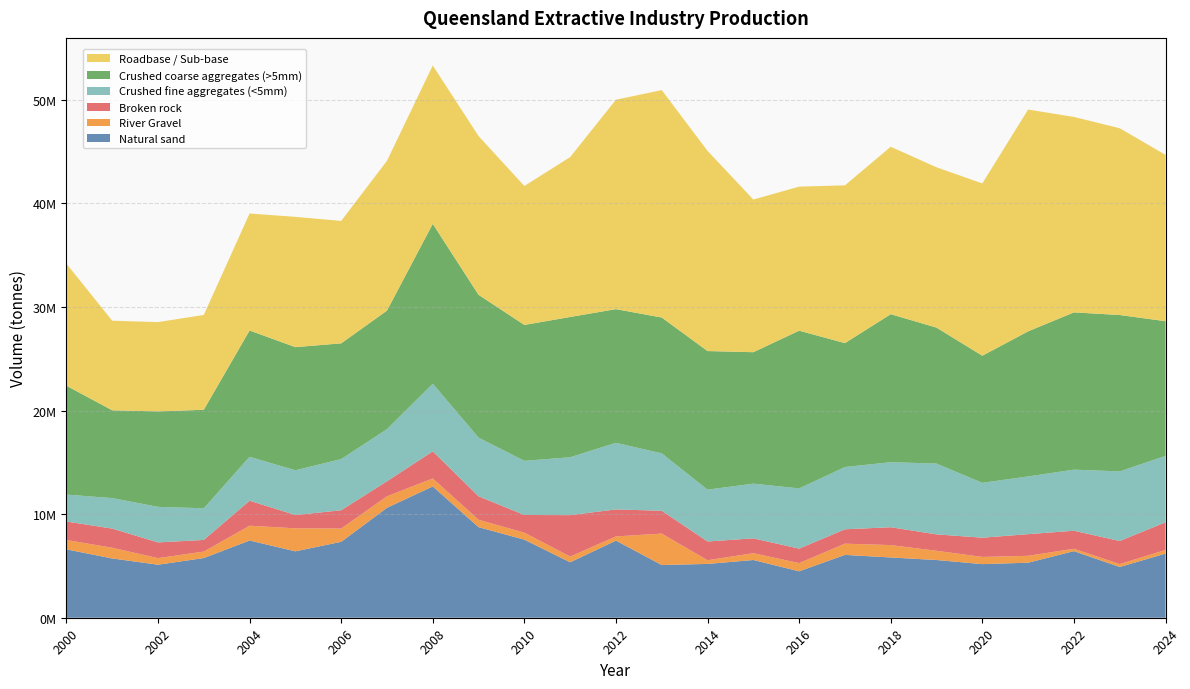

Reading left to right, what are all the values shown in this chart?

Natural sand: 2000=6600053	2001=5722737	2002=5118633	2003=5761830	2004=7455330	2005=6409855	2006=7329730	2007=10613108	2008=12674562	2009=8744199	2010=7537339	2011=5352438	2012=7447098	2013=5090818	2014=5194567	2015=5572853	2016=4484314	2017=6066954	2018=5817525	2019=5572376	2020=5175162	2021=5312633	2022=6429442	2023=4900404	2024=6192401
River Gravel: 2000=903311	2001=1031146	2002=634024	2003=623087	2004=1425704	2005=2221240	2006=1280114	2007=1108396	2008=772019	2009=713980	2010=672586	2011=551626	2012=400994	2013=3030749	2014=355414	2015=656214	2016=787988	2017=1081989	2018=1194875	2019=889091	2020=692745	2021=663044	2022=227225	2023=278484	2024=346043
Broken rock: 2000=1786166	2001=1851855	2002=1519483	2003=1124087	2004=2413740	2005=1285367	2006=1763186	2007=1452486	2008=2616439	2009=2262793	2010=1708406	2011=3998361	2012=2606715	2013=2203643	2014=1810748	2015=1433661	2016=1397517	2017=1389180	2018=1722864	2019=1585635	2020=1857879	2021=2092501	2022=1741074	2023=2228477	2024=2675135
Crushed fine aggregates (<5mm): 2000=2596216	2001=2943543	2002=3430508	2003=3058012	2004=4238698	2005=4316421	2006=4942775	2007=5027645	2008=6527406	2009=5663492	2010=5226993	2011=5589102	2012=6430039	2013=5540669	2014=5001122	2015=5280786	2016=5811948	2017=6008273	2018=6278974	2019=6832378	2020=5295226	2021=5571003	2022=5896629	2023=6719432	2024=6409841
Crushed coarse aggregates (>5mm): 2000=10510286	2001=8473848	2002=9212596	2003=9507252	2004=12193884	2005=11885730	2006=11169792	2007=11444084	2008=15430385	2009=13786567	2010=13117202	2011=13538889	2012=12902047	2013=13113407	2014=13380675	2015=12688033	2016=15227118	2017=11962566	2018=14286386	2019=13124940	2020=12269610	2021=14005547	2022=15180005	2023=15094580	2024=13000182
Roadbase / Sub-base: 2000=11784668	2001=8649878	2002=8622341	2003=9155205	2004=11292453	2005=12576684	2006=11819089	2007=14461729	2008=15285160	2009=15322123	2010=13414041	2011=15434636	2012=20217010	2013=21950759	2014=19321594	2015=14735339	2016=13903904	2017=15228933	2018=16162445	2019=15474418	2020=16632624	2021=21411247	2022=18866928	2023=18028863	2024=16056906